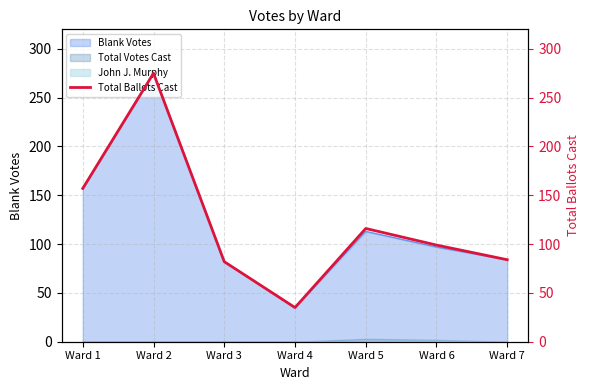

How many data points does each series have?

7